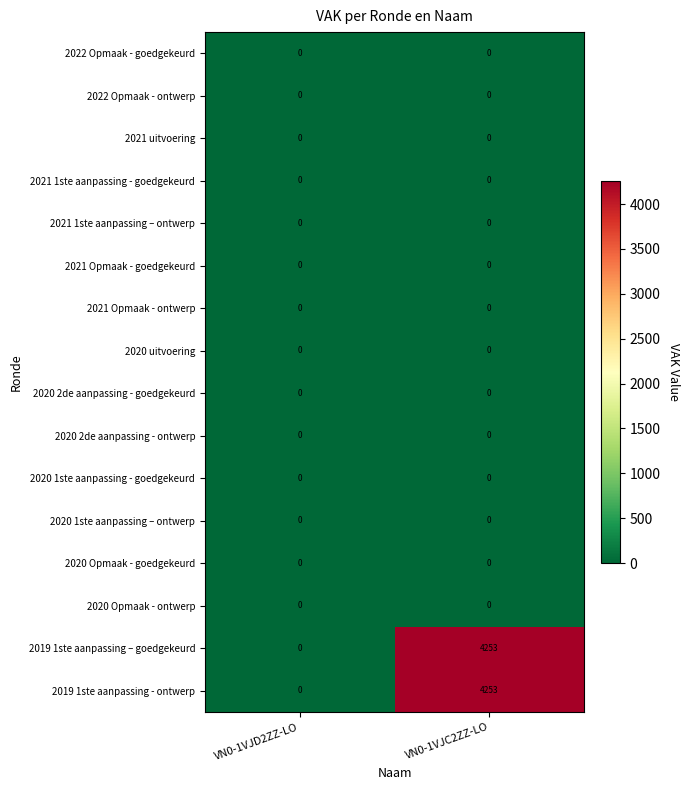

True or false: 2020 2de aanpassing - goedgekeurd has a value of 0 at VN0-1VJC2ZZ-LO.

True